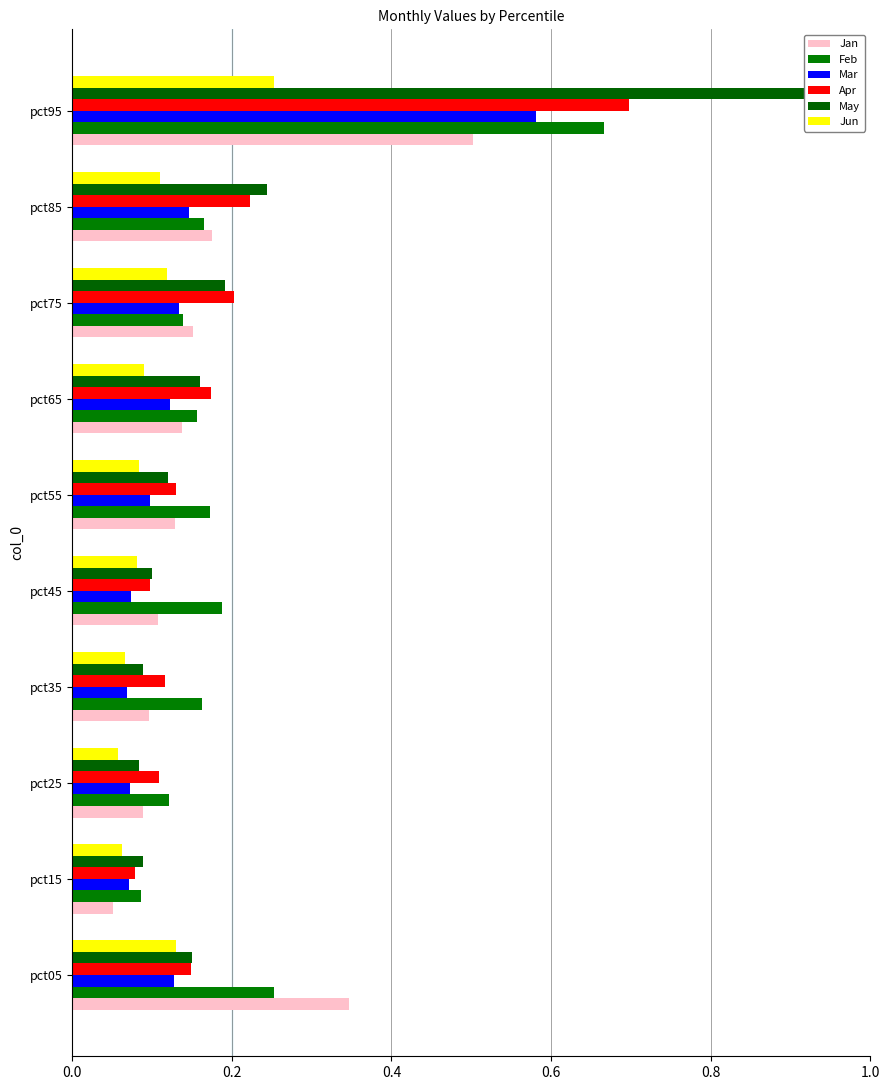

What is the difference between the highest and lowest values at pct45?

0.1